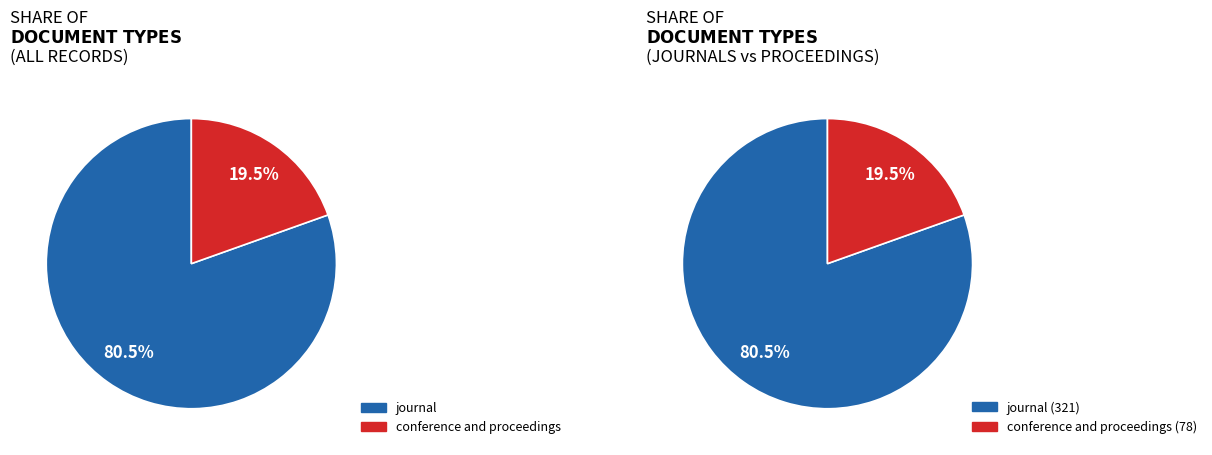

Which slice represents more than half of the pie?

journal